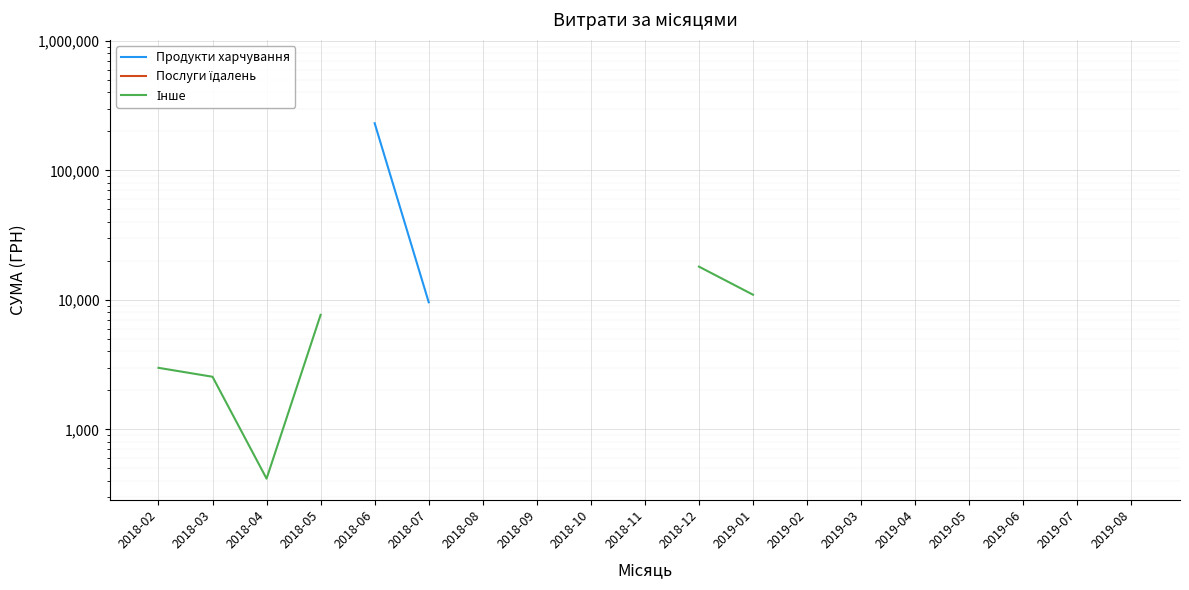

Which category has the lowest value in the Інше series?

2018-04